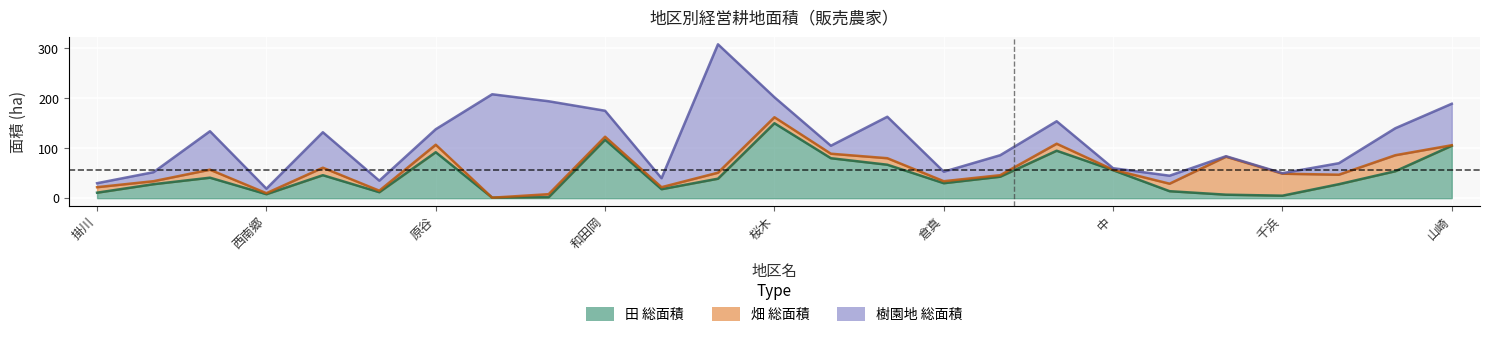

Between 原田 and 和田岡, which series saw the biggest shift?

田 総面積